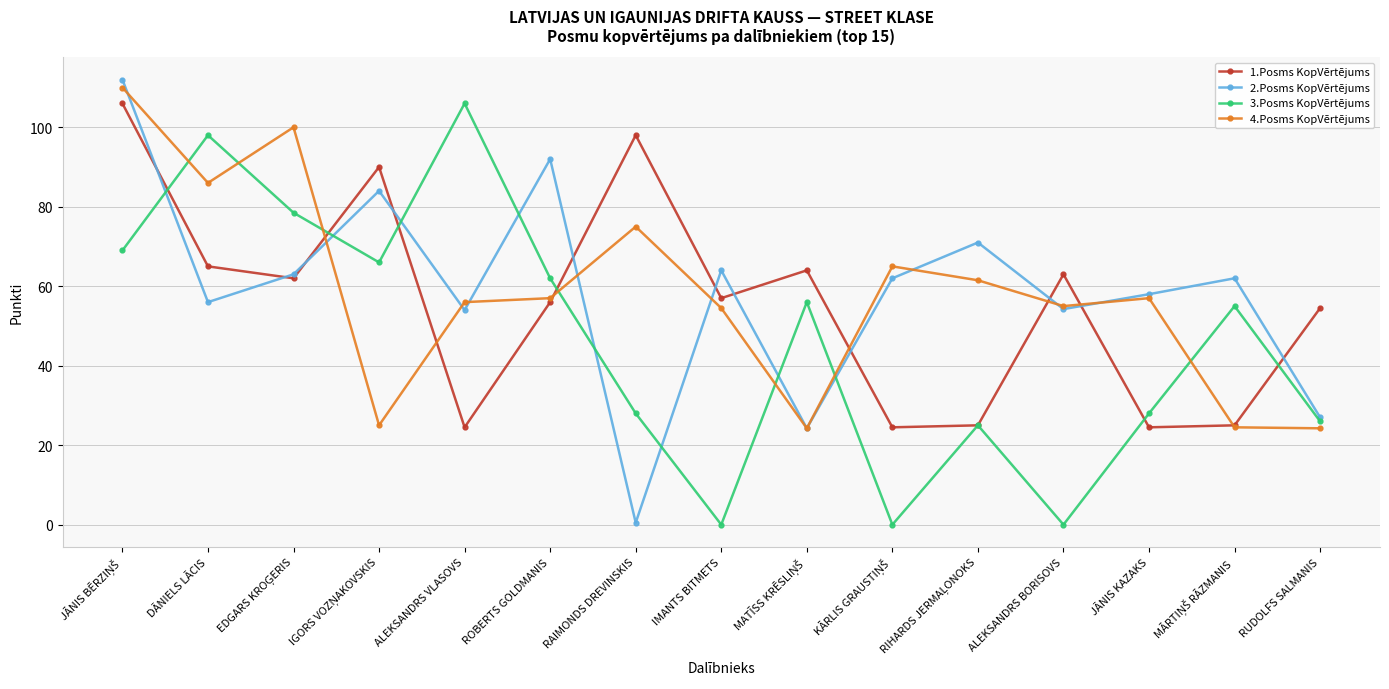

What is the lowest value of the 1.Posms KopVērtējums series?

24.5